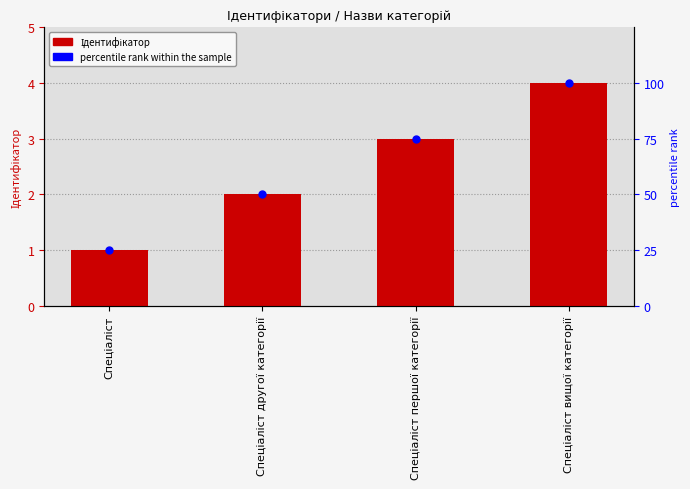

At how many categories does at least one series exceed 65?

2